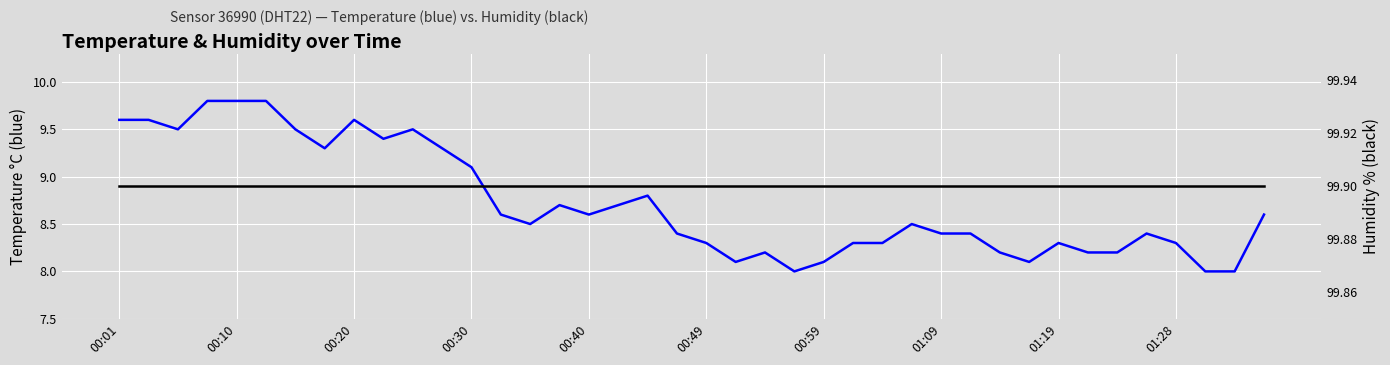

True or false: humidity and temperature cross at least once.

False